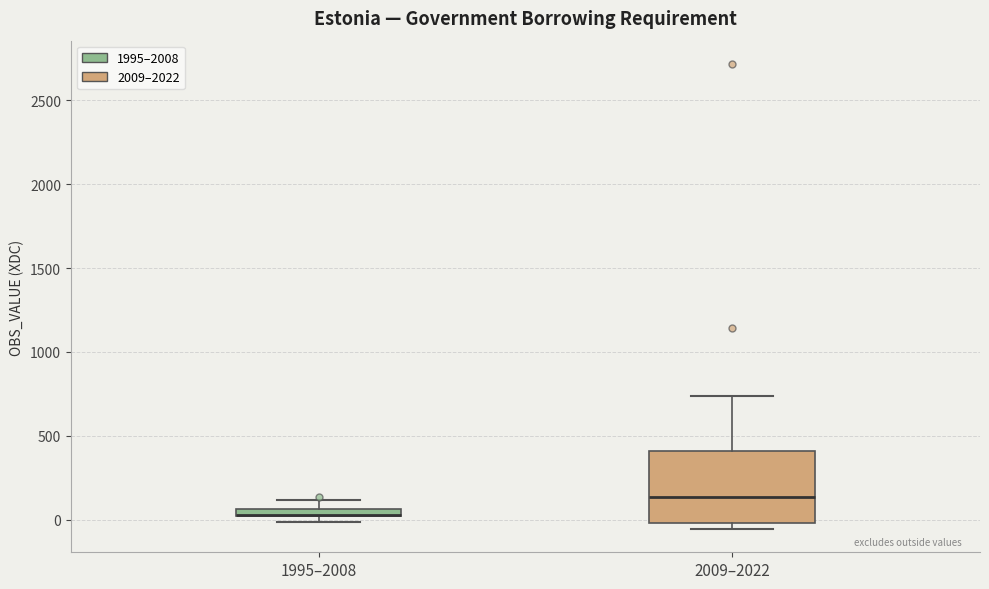

Where does the upper whisker of the box for 2009–2022 end on the y-axis? The values are not printed on the chart, so give them approximately, as read against the axis.

750